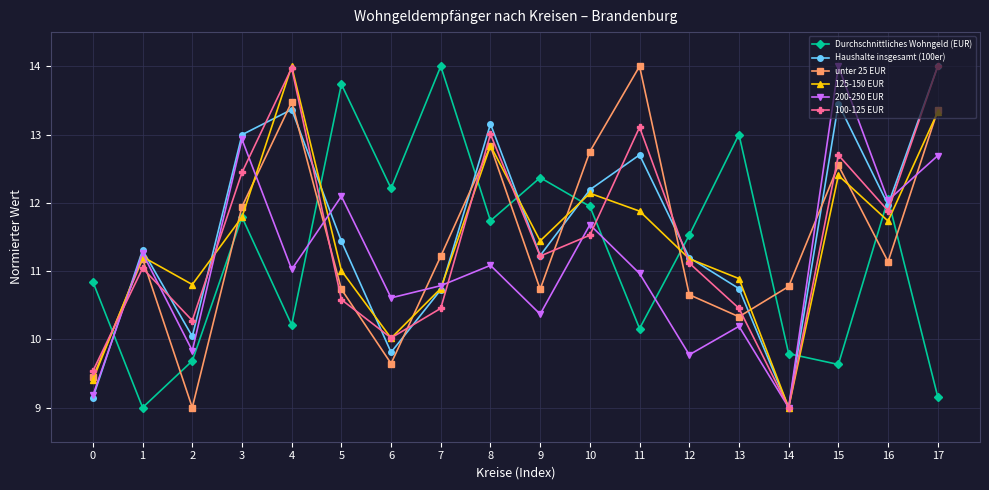

What is the difference between the Durchschnittliches Wohngeld (EUR) values at 4 and 10?

1.7